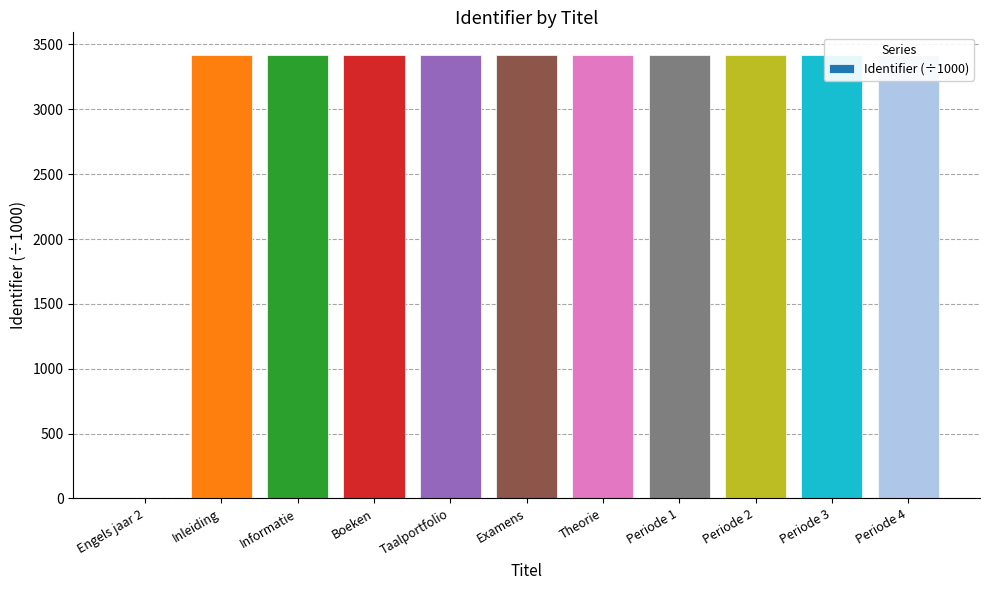

What is the maximum value shown in the chart?

3422.5